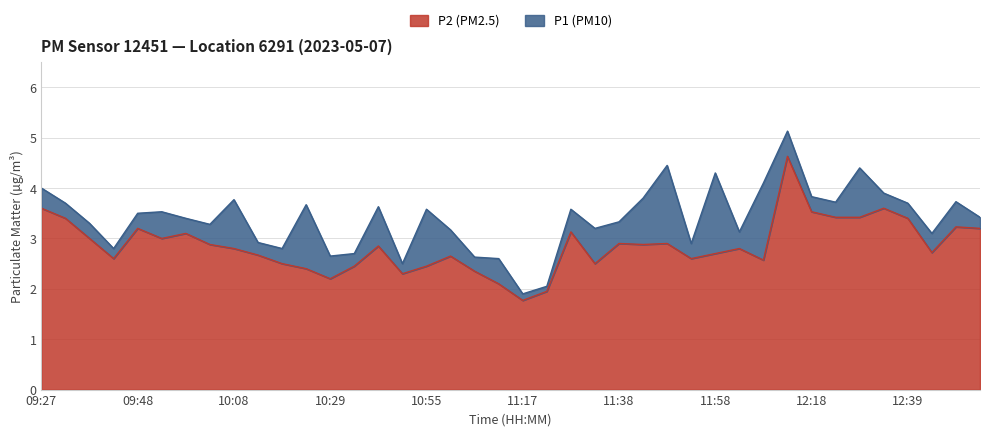

How many lines are shown in the chart?

2